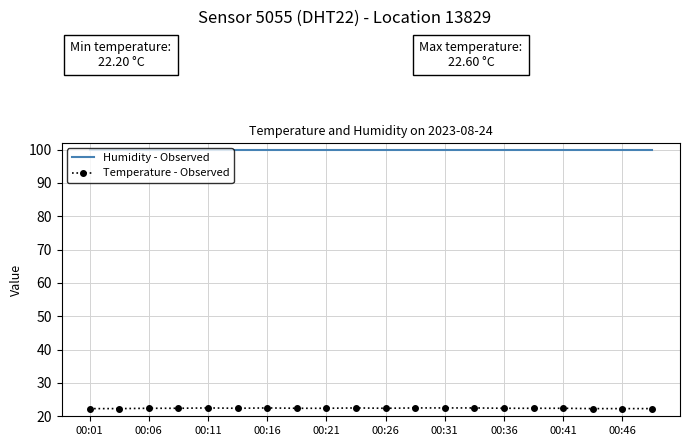

What is the highest value of the Temperature - Observed series?

22.5